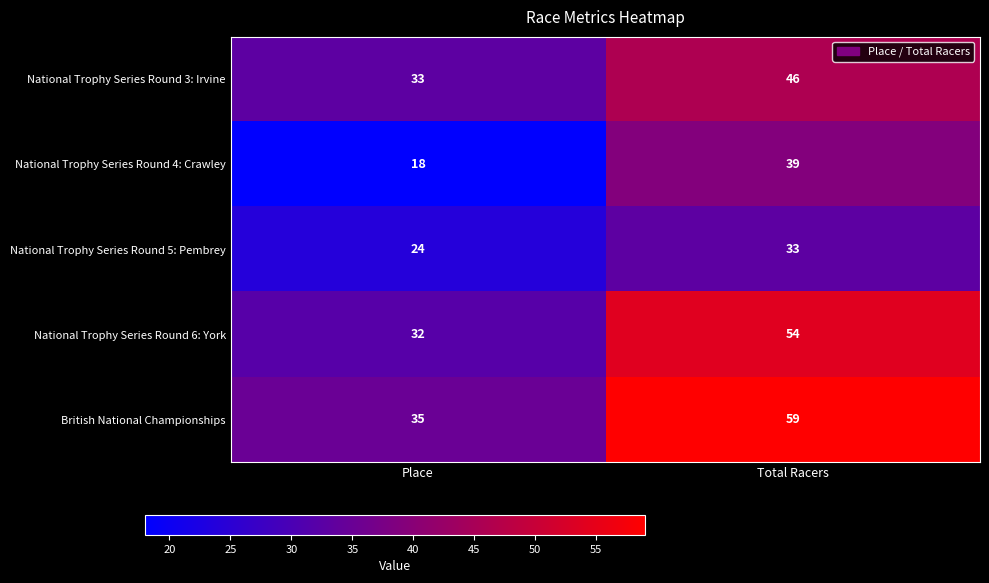

Rank the series by their maximum value, from lowest to highest.

National Trophy Series Round 5: Pembrey, National Trophy Series Round 4: Crawley, National Trophy Series Round 3: Irvine, National Trophy Series Round 6: York, British National Championships